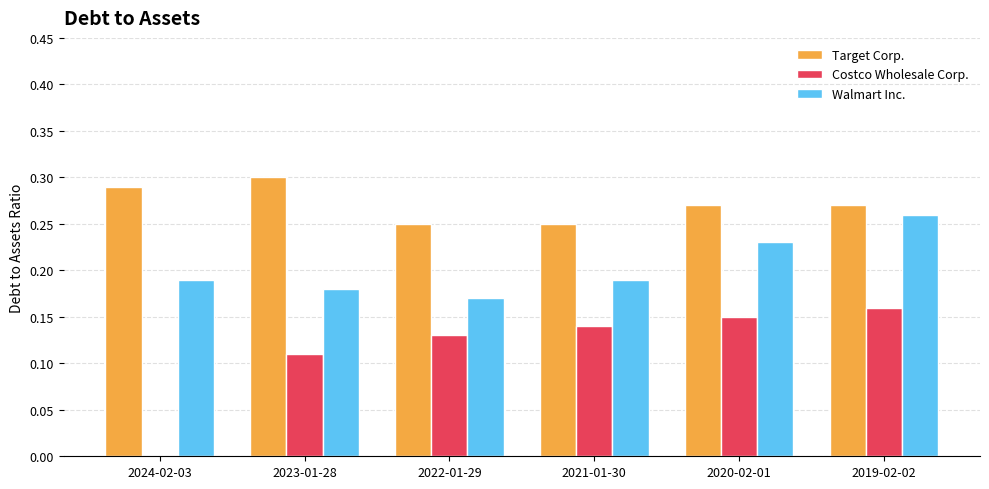

What is the total value across all series at 2024-02-03?

0.5